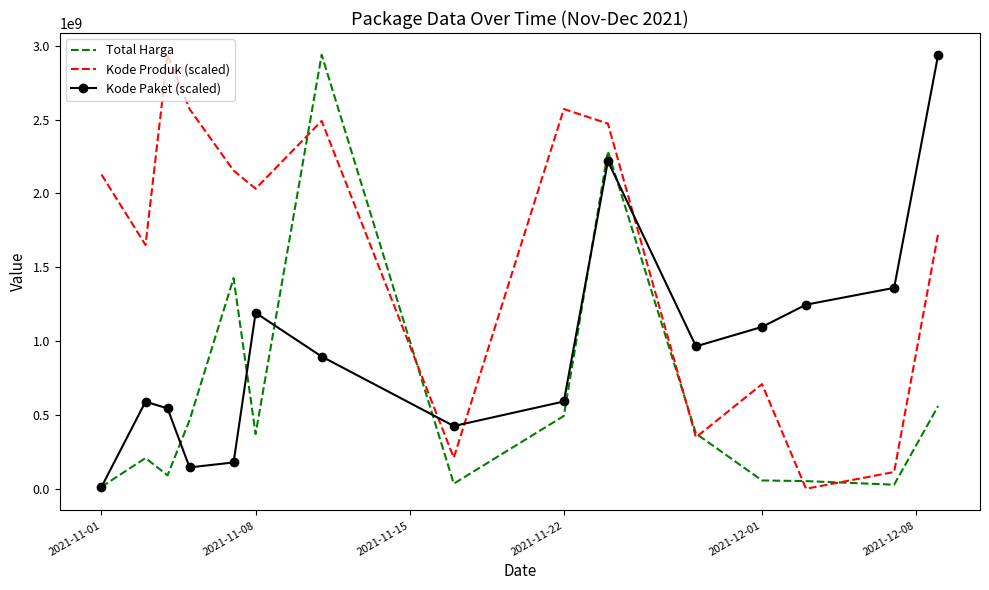

Rank the series by their average value, from highest to lowest.

Kode Produk (scaled), Kode Paket (scaled), Total Harga